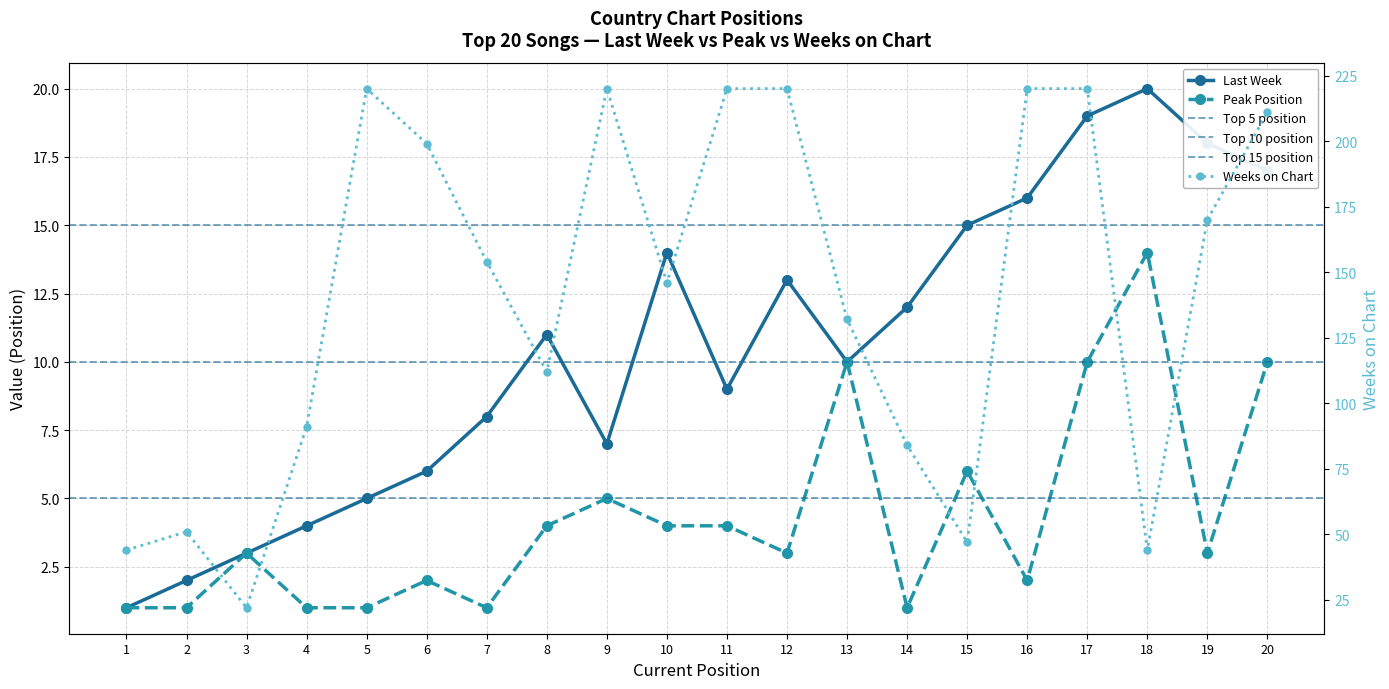

Where is the first local maximum for Last Week?

8